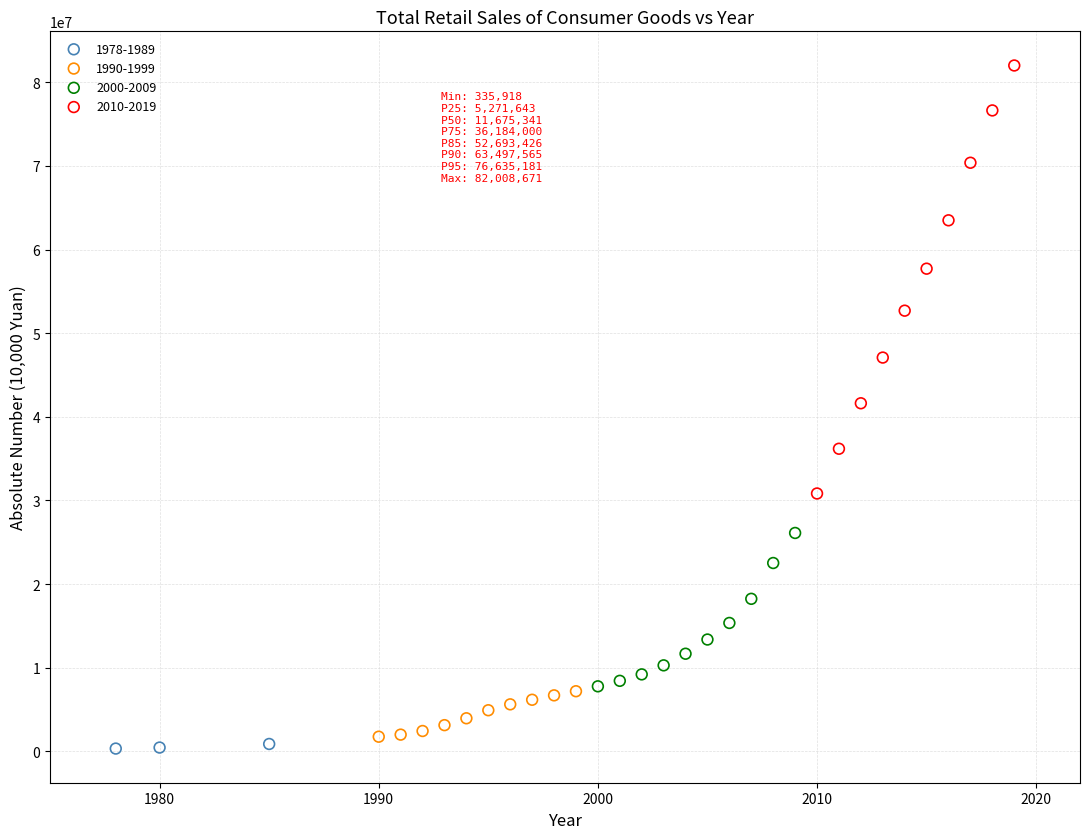

Which series contains the highest Y value?

2010-2019